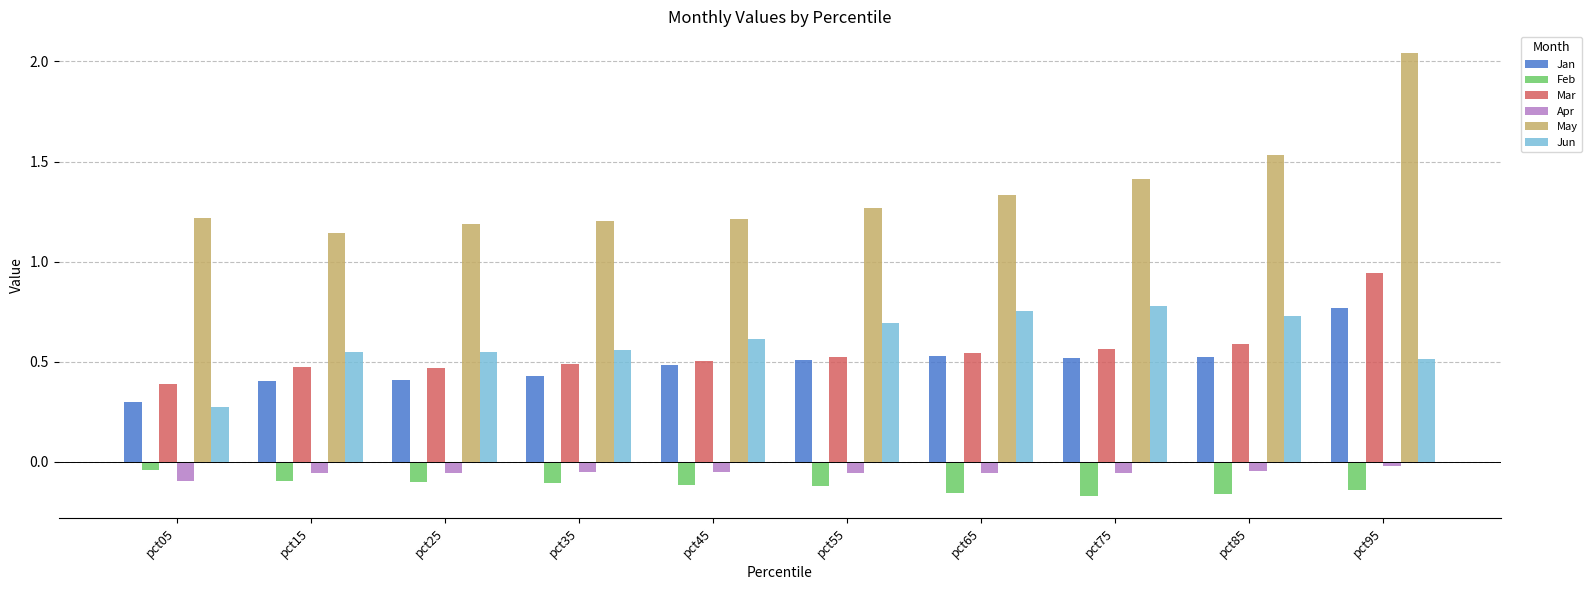

How many bars are there in each group?

6